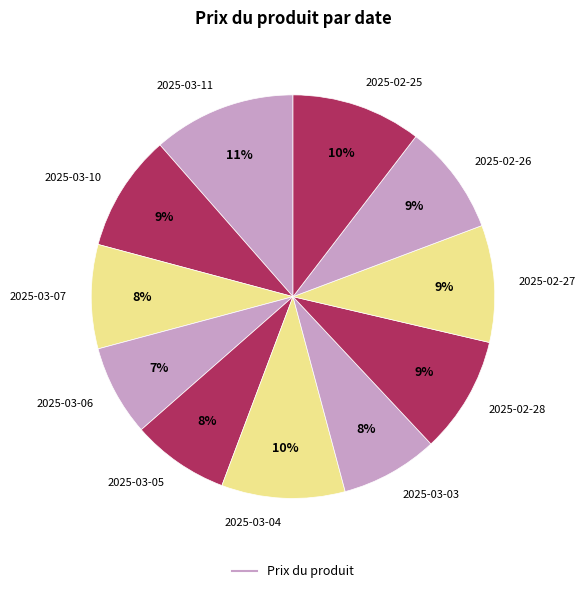

What percentage is the 2025-03-10 slice, to the nearest percent?

9%